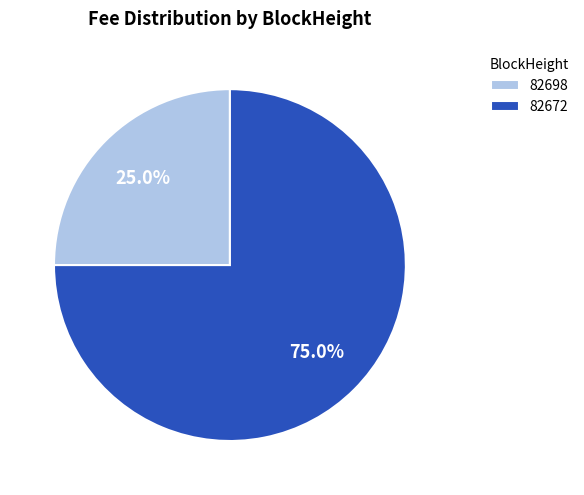

Is it true that 82672 is 86% of the pie?

False